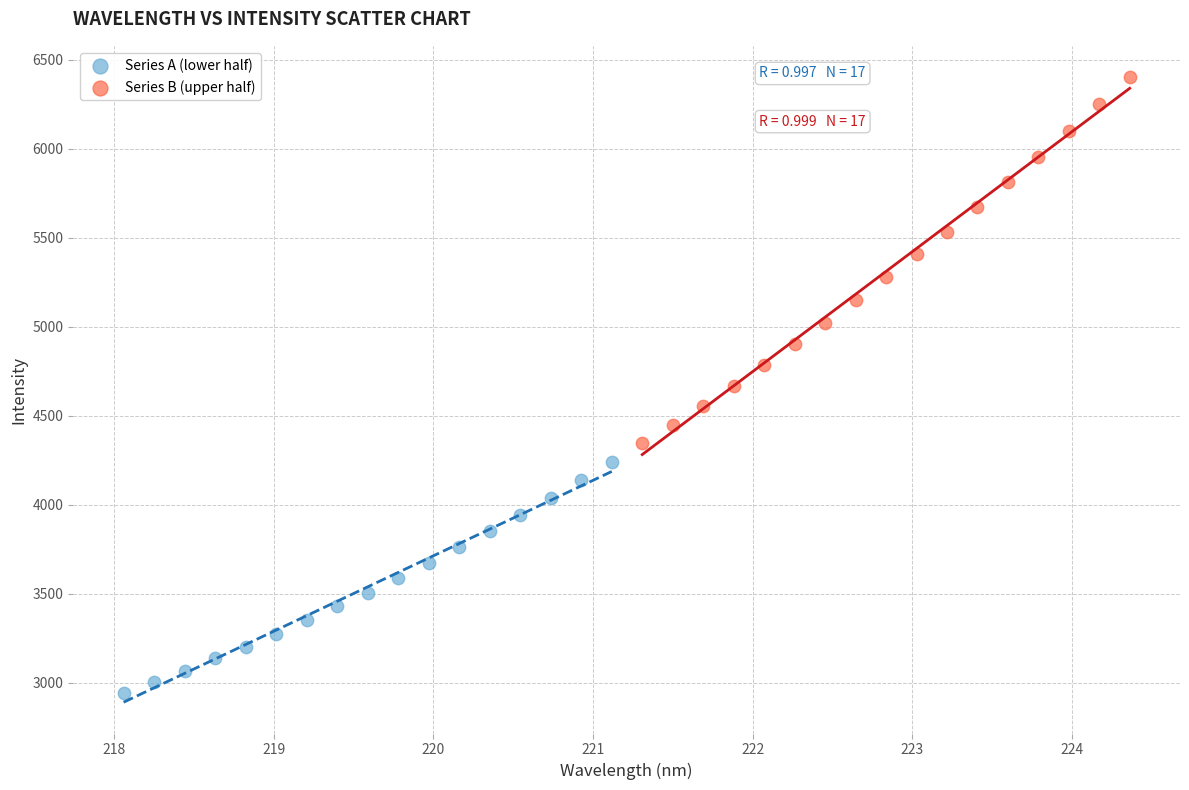

Which series has the largest Y range (max minus min)?

Series B (upper half)